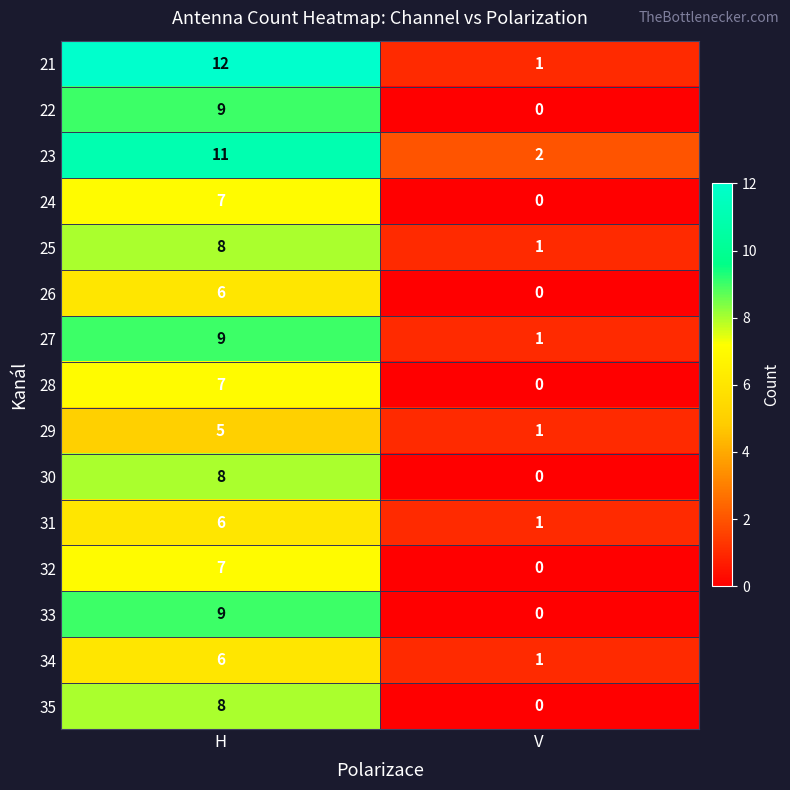

Reading right to left, transcribe all the data shown in this chart.

21: 1	12
22: 0	9
23: 2	11
24: 0	7
25: 1	8
26: 0	6
27: 1	9
28: 0	7
29: 1	5
30: 0	8
31: 1	6
32: 0	7
33: 0	9
34: 1	6
35: 0	8